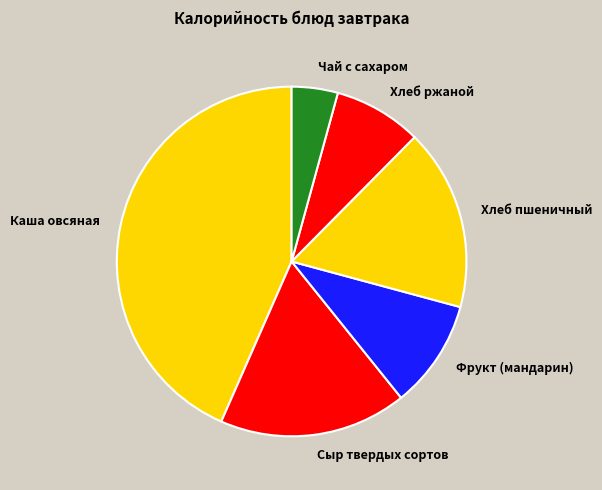

Combined, do Хлеб ржаной and Фрукт (мандарин) account for over 50%?

No